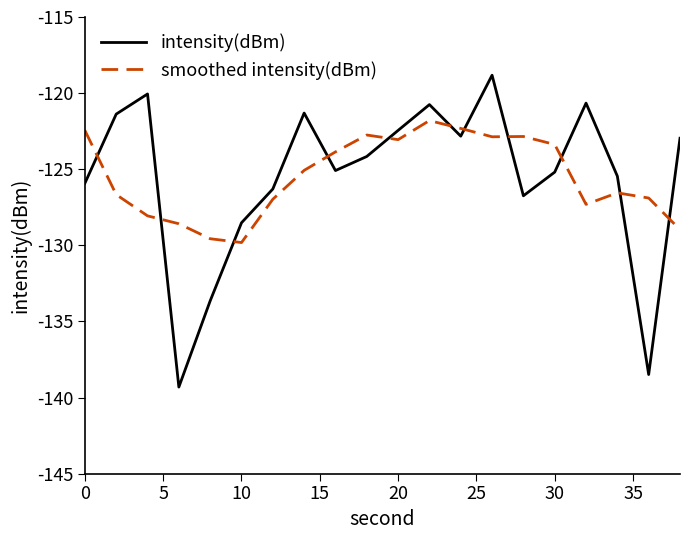

Which series has the widest spread of values?

intensity(dBm)